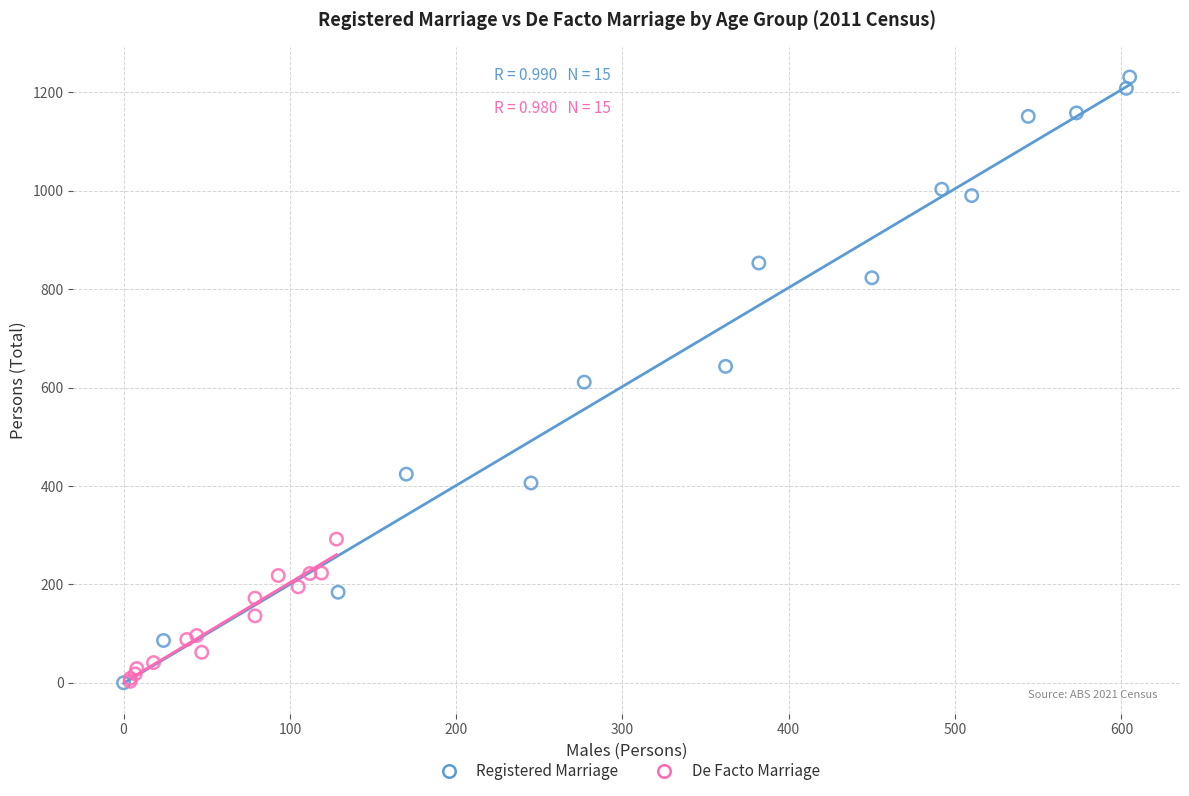

Which series has the widest spread of Y values?

Registered Marriage